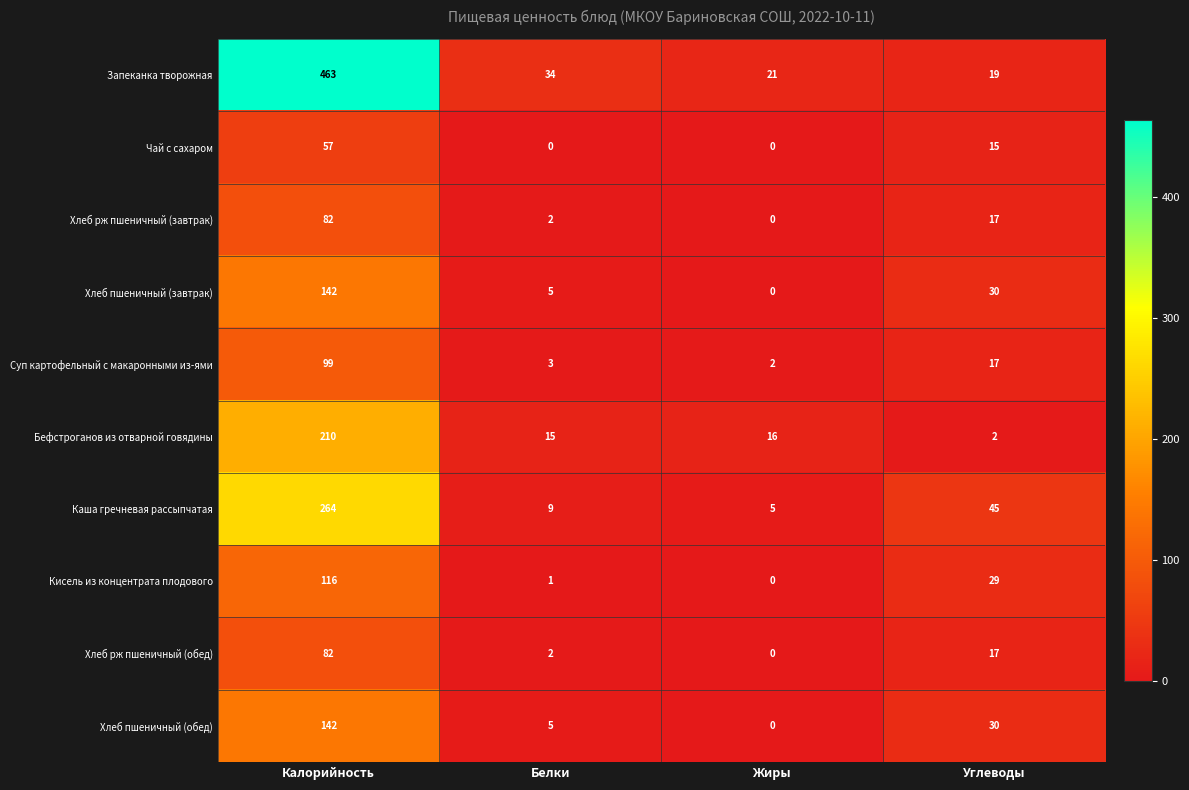

Which series changed the most between Калорийность and Белки?

Запеканка творожная